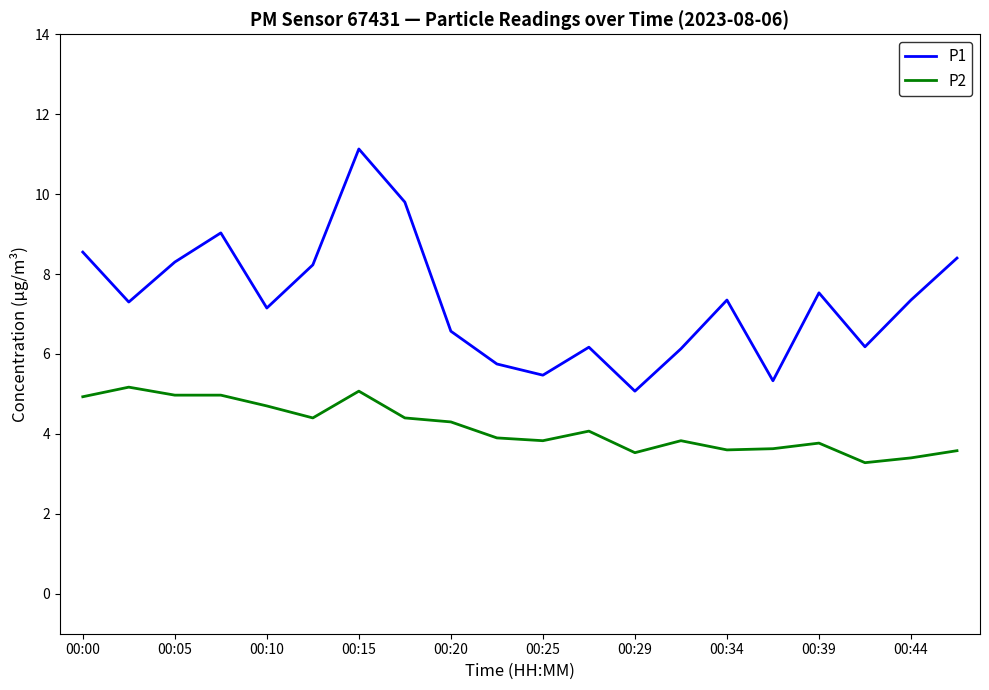

List the series in order of their overall mean, highest first.

P1, P2